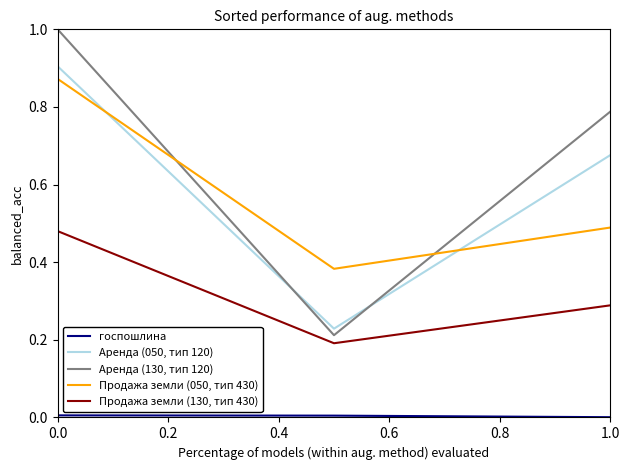

How many Аренда (050, тип 120) values are between 0 and 1?

3